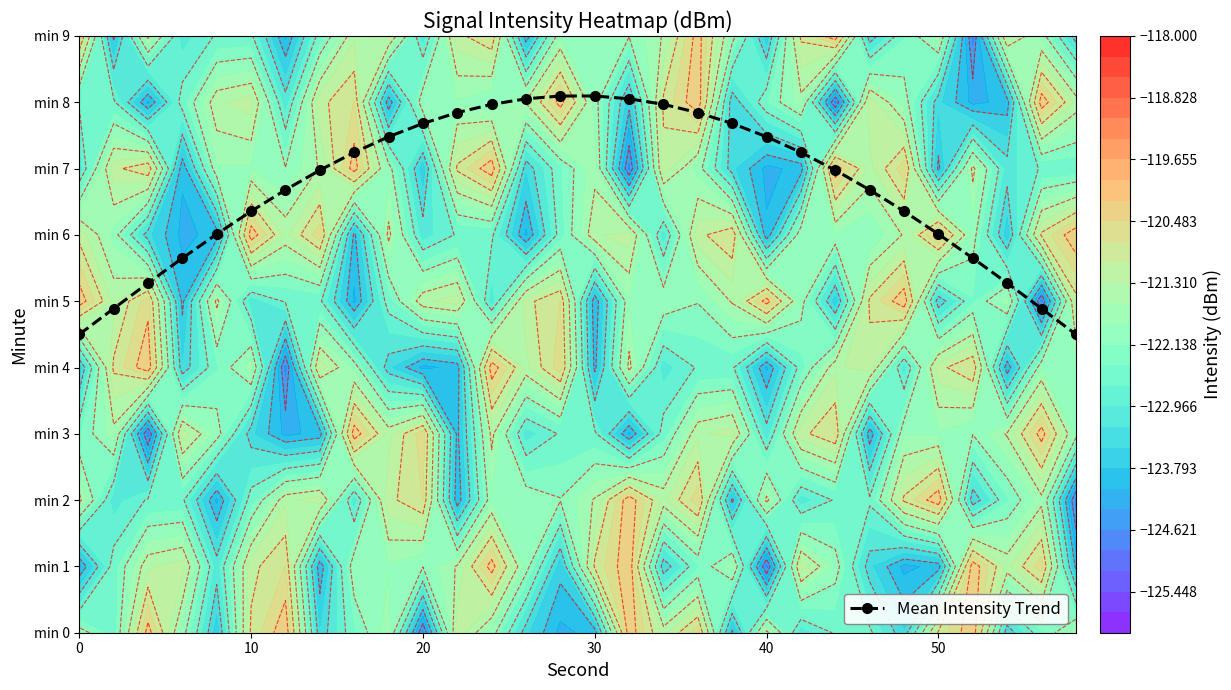

How many categories are shown in the chart?

30